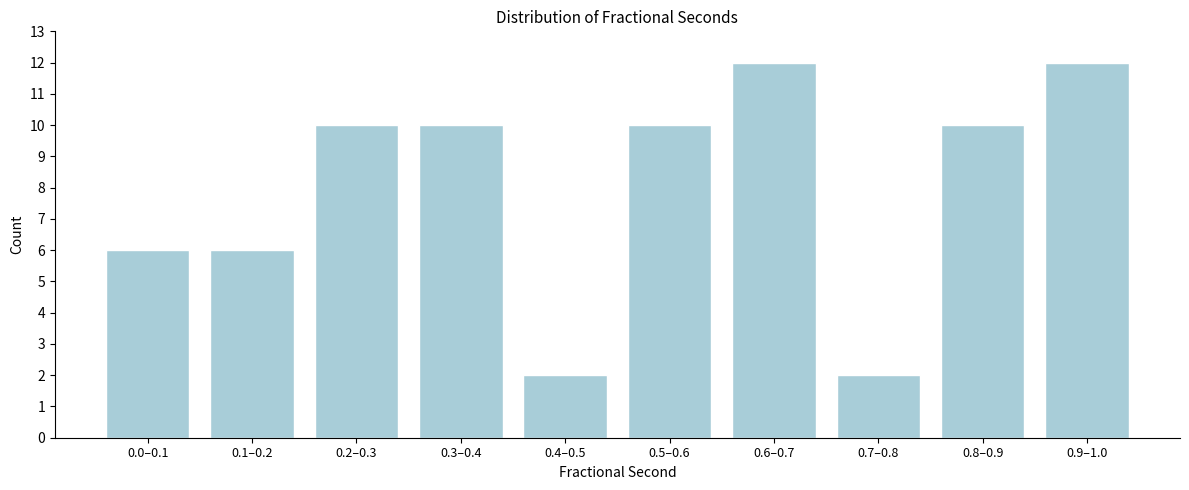

Reading left to right, extract all data points from this chart.

6	6	10	10	2	10	12	2	10	12